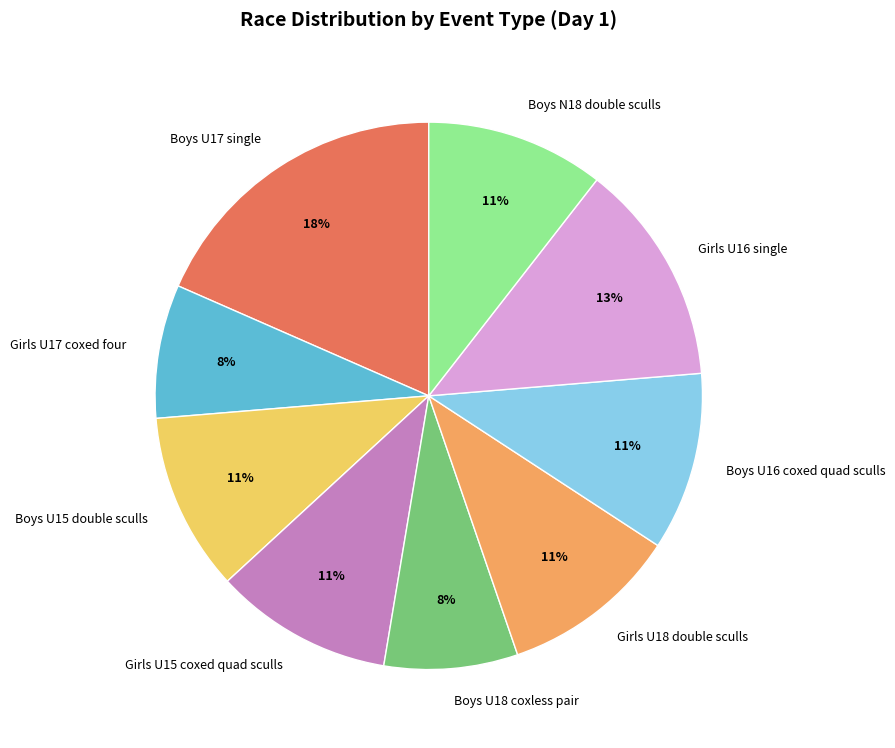

What percentage is the Boys N18 double sculls slice, to the nearest percent?

11%